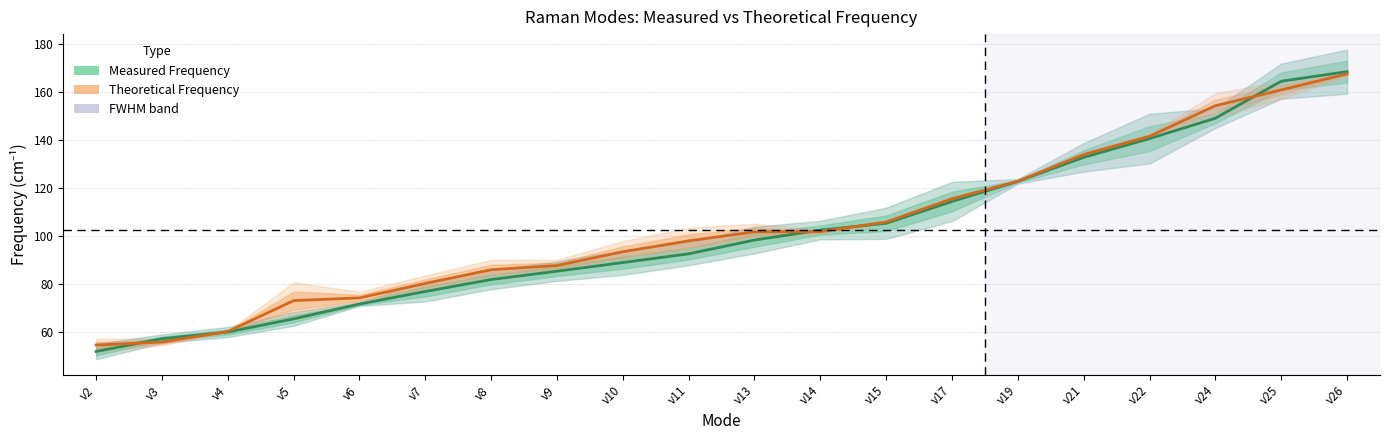

What is the total value across all series at ν17?

229.9